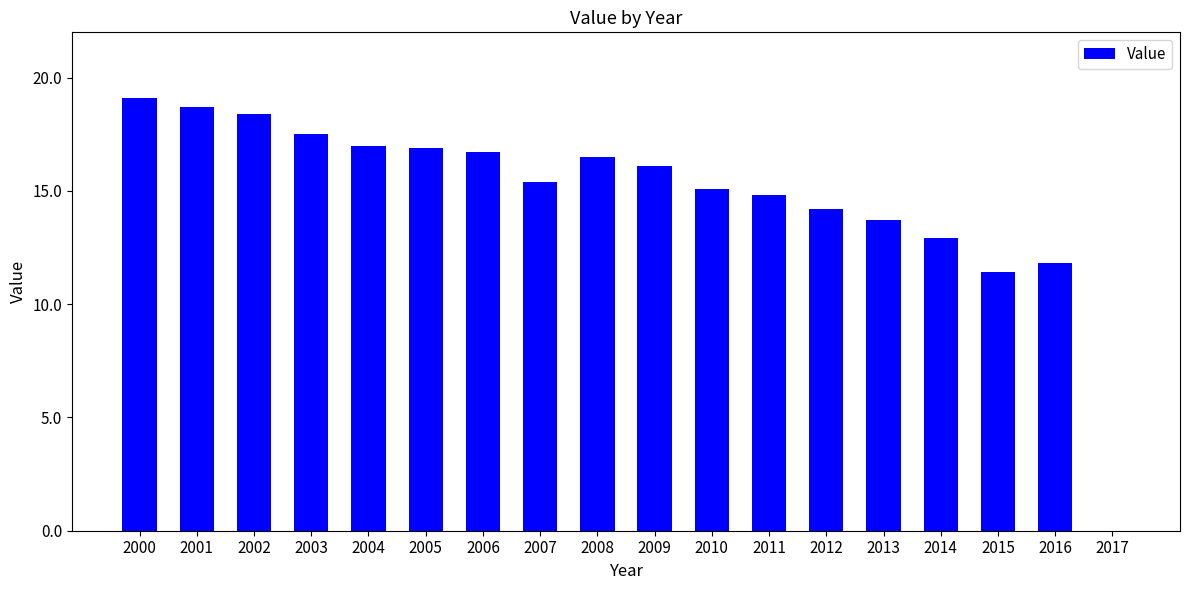

What is the maximum value shown in the chart?

19.1